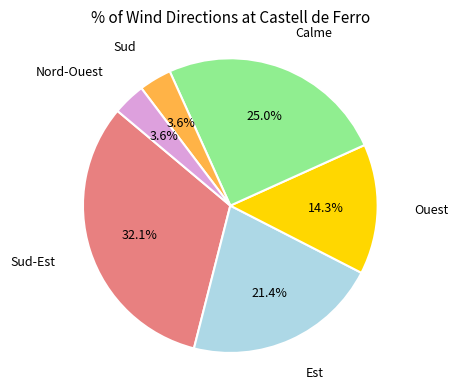

Which has a higher value, Est or Sud?

Est